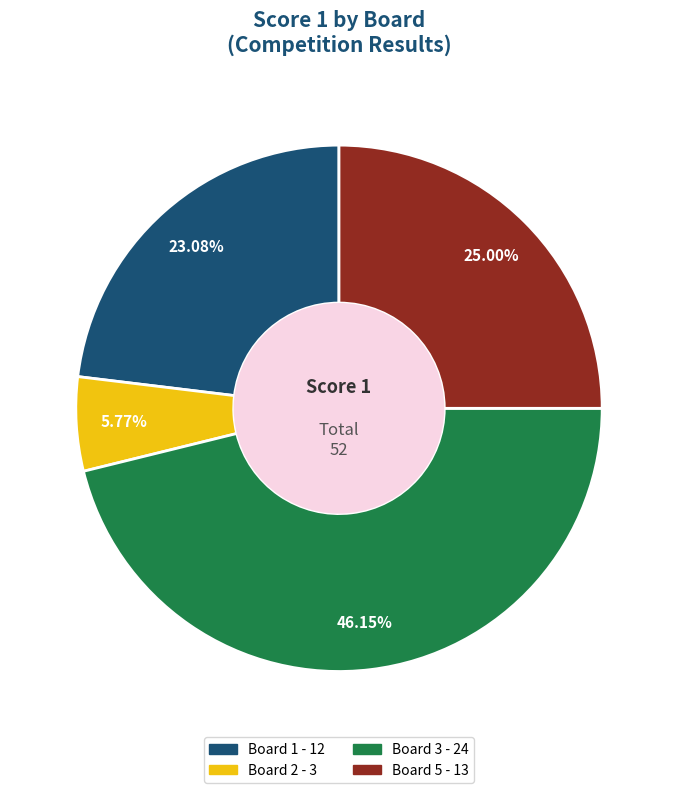

Is there a majority slice in this chart?

No